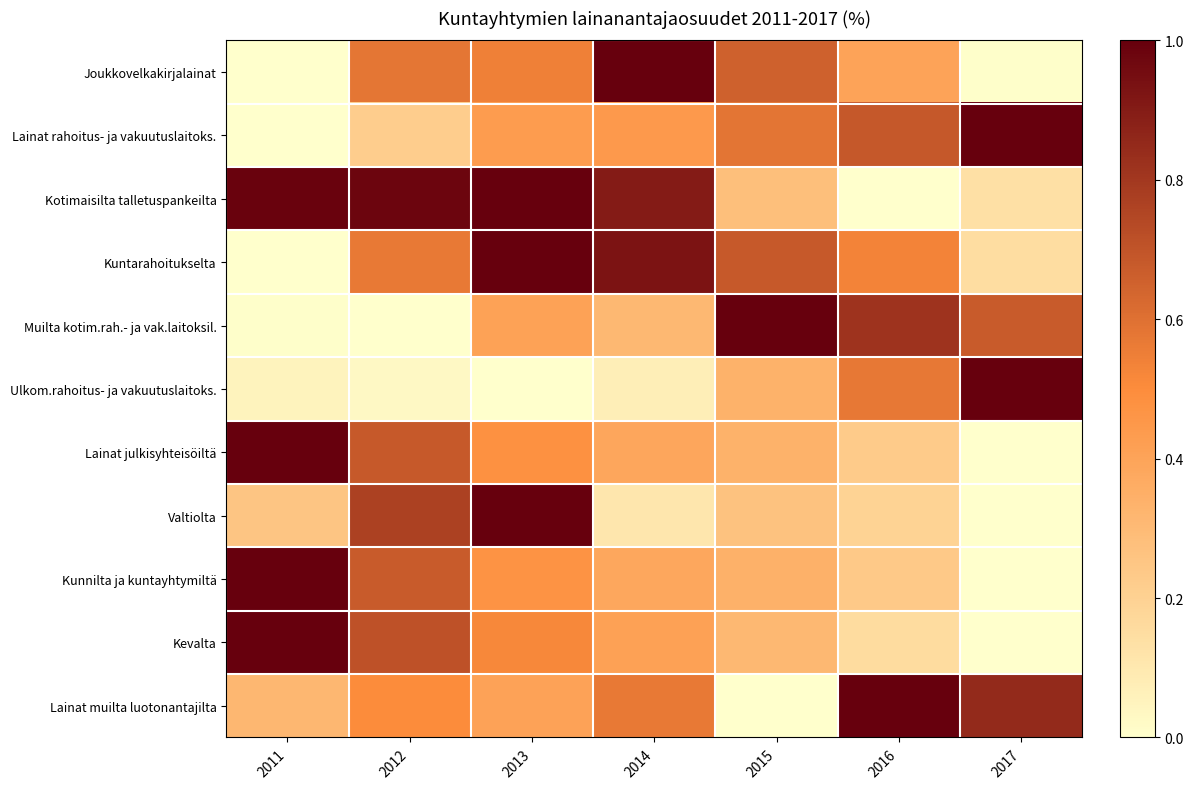

What is the maximum value shown in the chart?

1.0